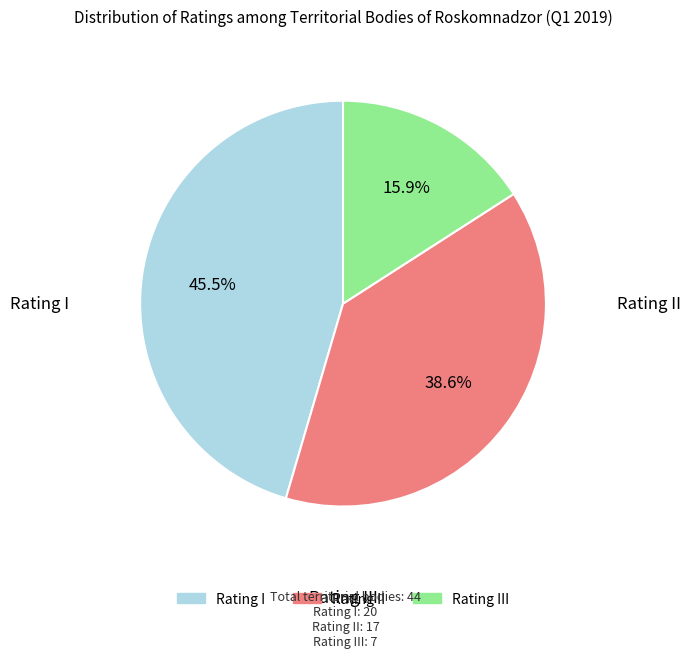

Which category has the smallest portion of the pie?

Rating III